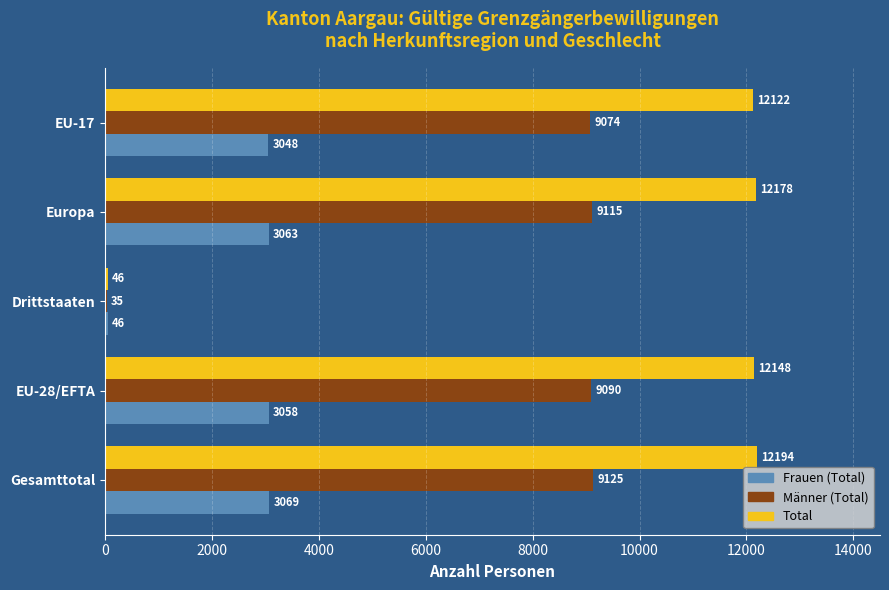

At which category is the sum across all series the highest?

Gesamttotal